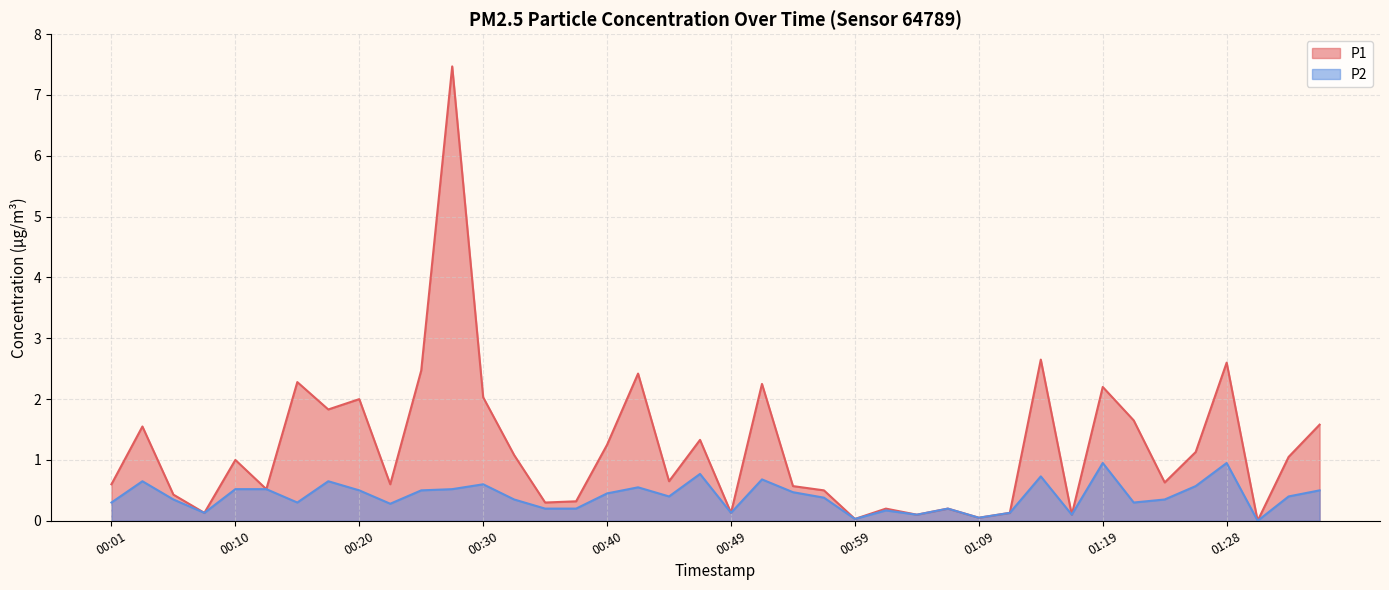

What is the label of the 30th point from the right?

00:25